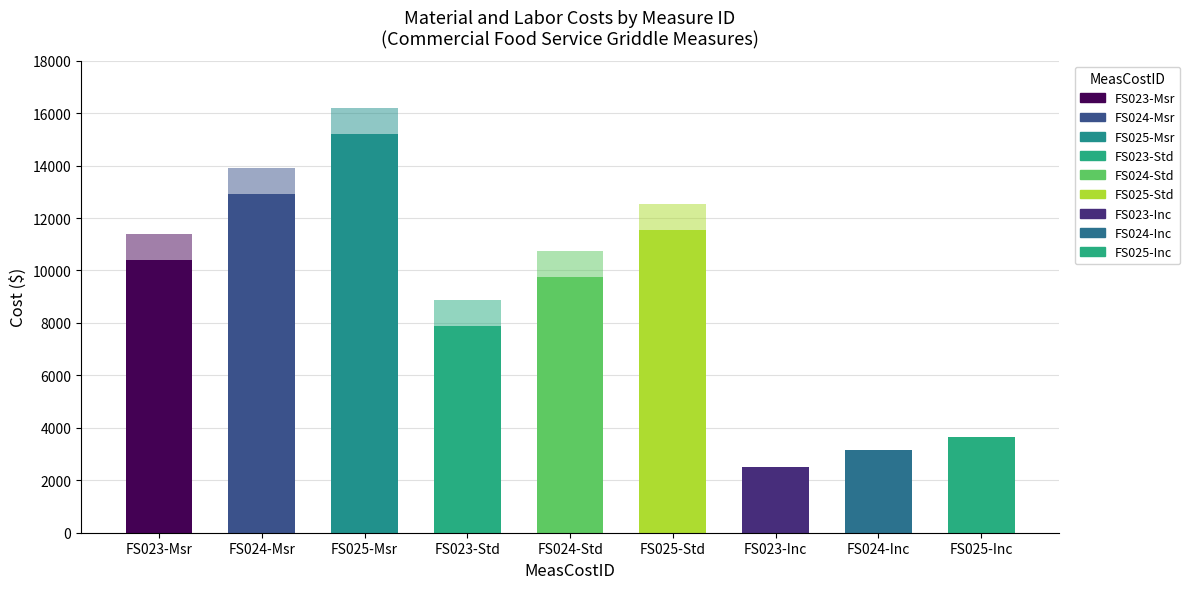

Are the bars grouped side by side (vs. stacked)?

No